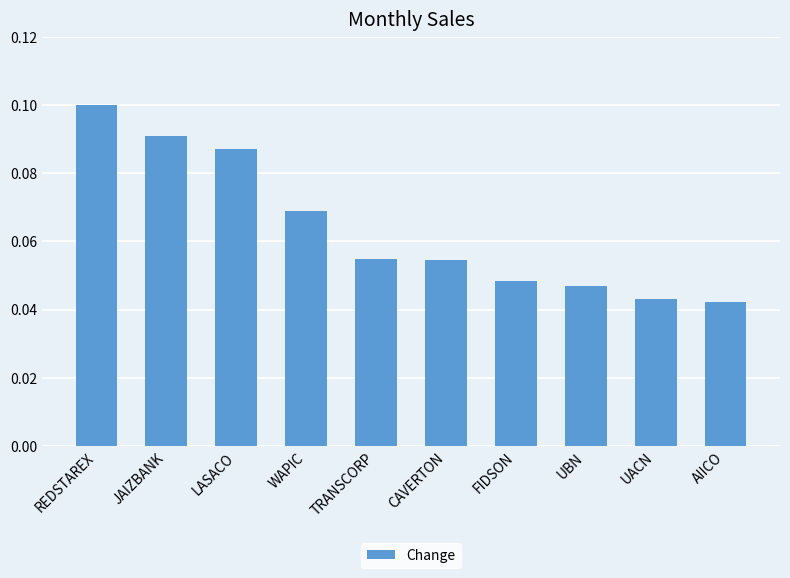

What is the label of the 9th bar from the right?

JAIZBANK